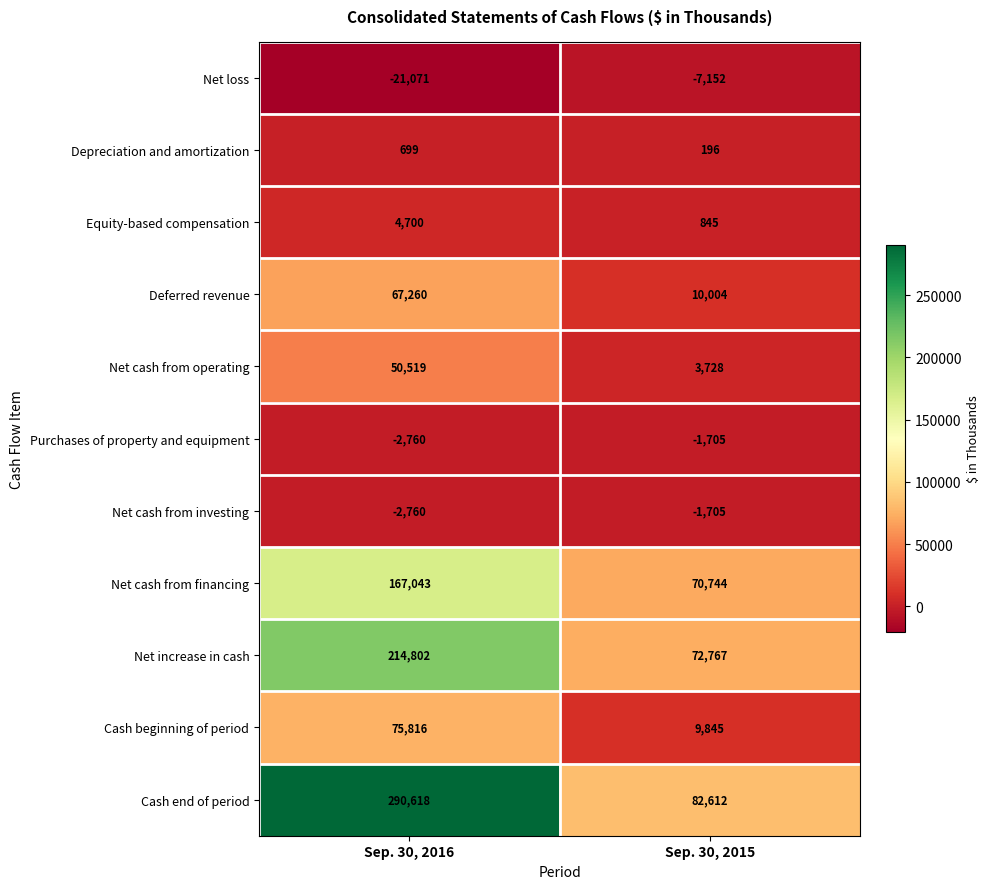

What value does the Purchases of property and equipment series have at Sep. 30, 2015?

-1705